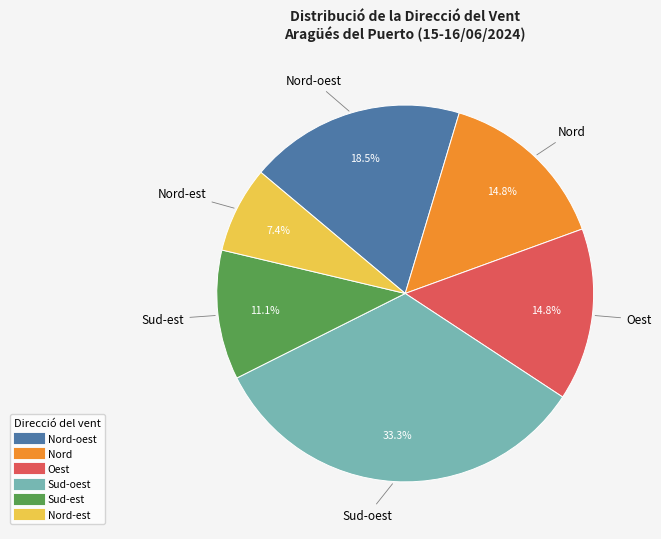

To the nearest percent, what is the difference between the largest and smallest slice percentages?

26%